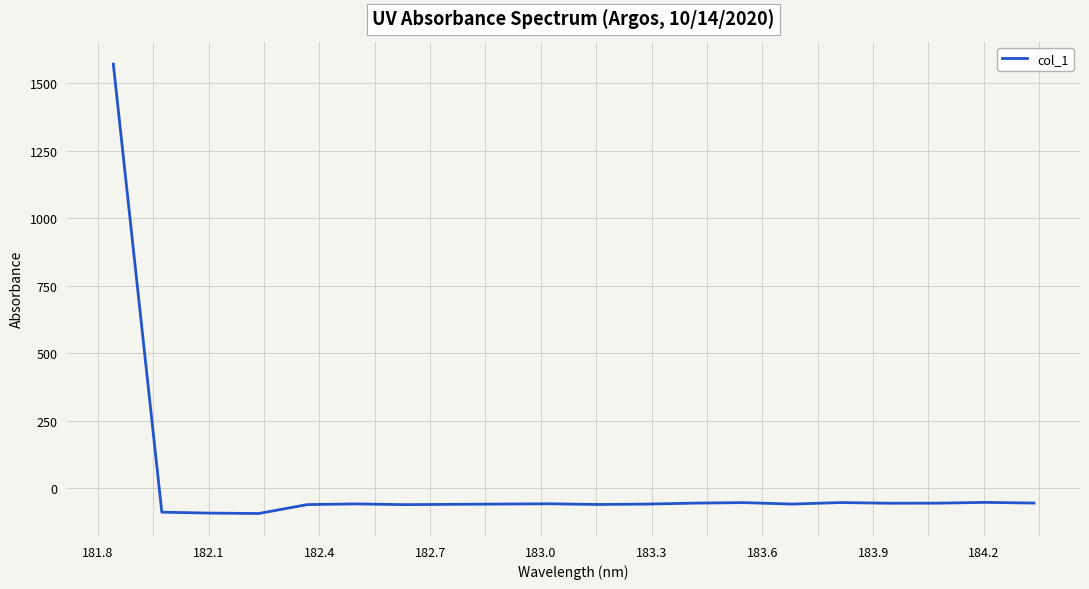

How many negative values are there?

19